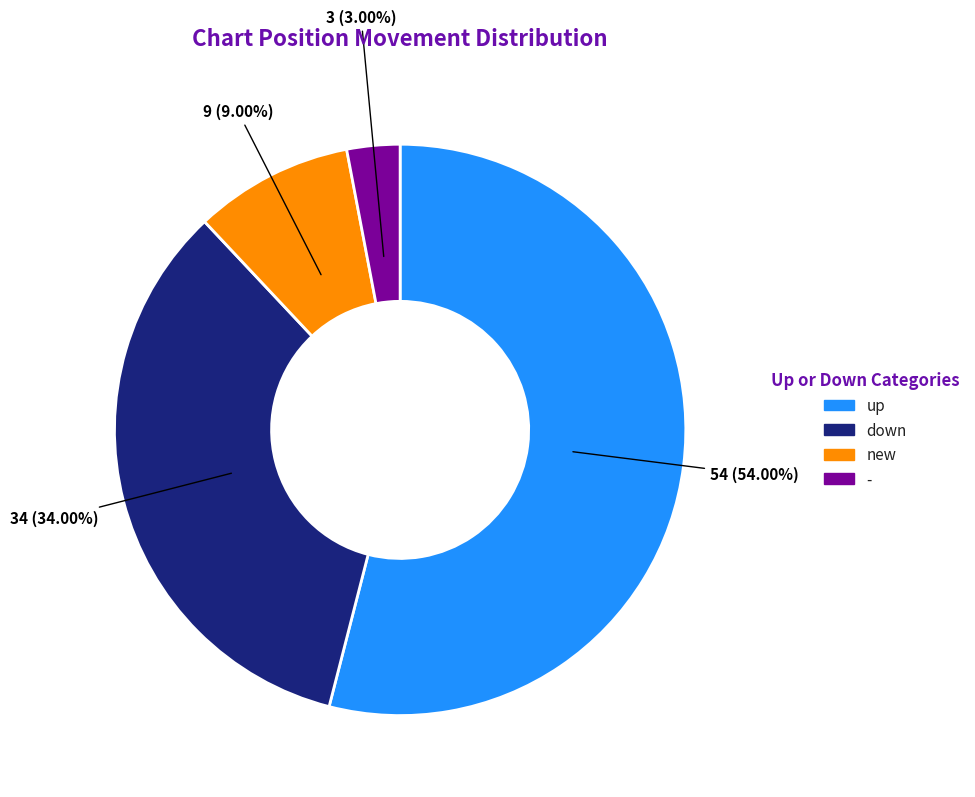

Count the number of slices in the pie.

4